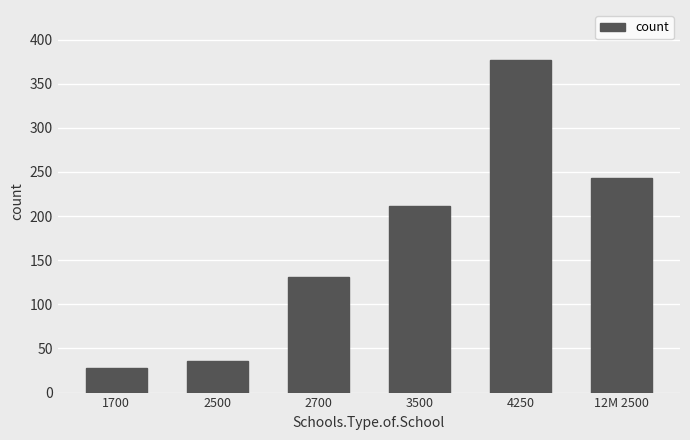

What is the change in value from 1700 to 2700?

+103